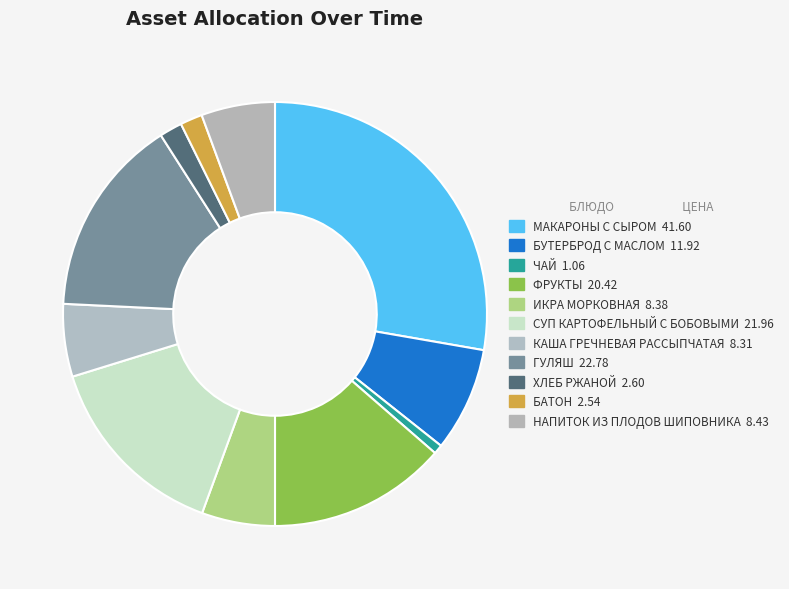

To the nearest percent, what is the difference between the largest and smallest slice percentages?

27%